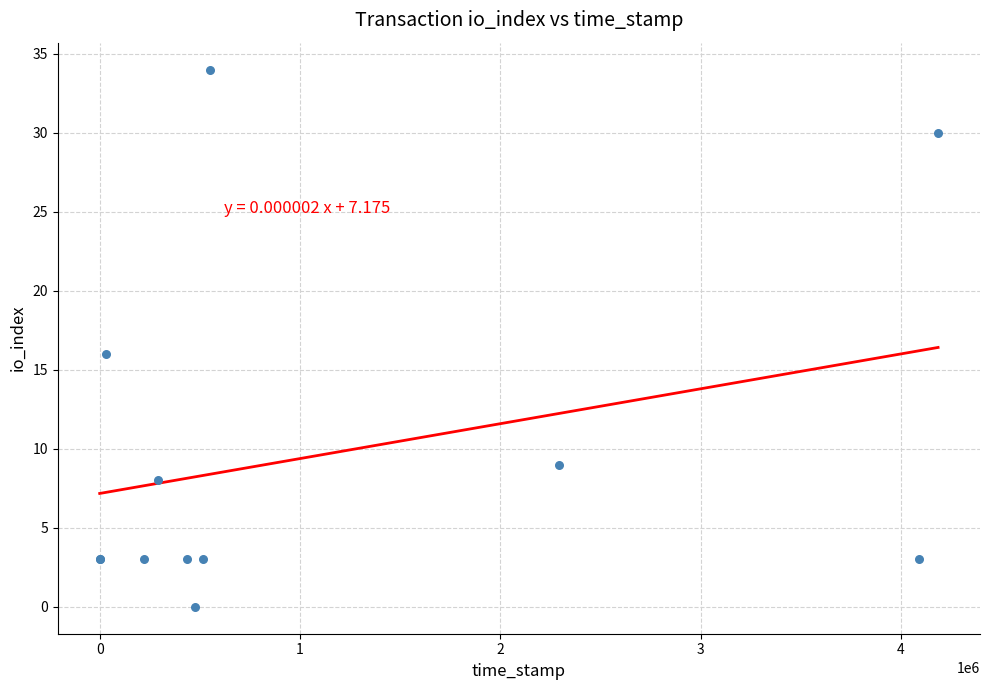

What Y value in the scatter plot is closest to 17?

16